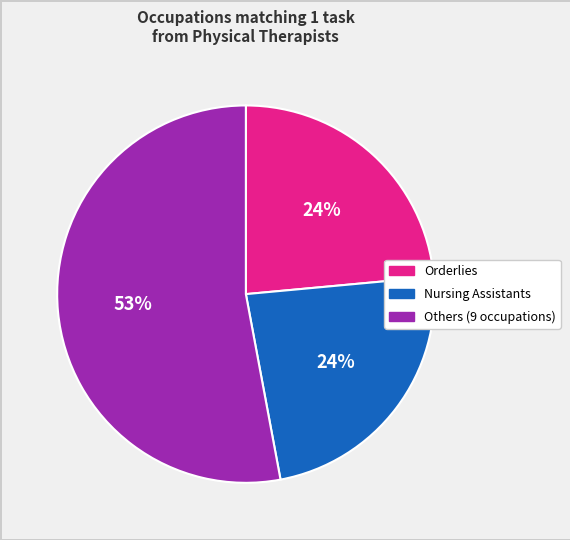

Is there a majority slice in this chart?

Yes